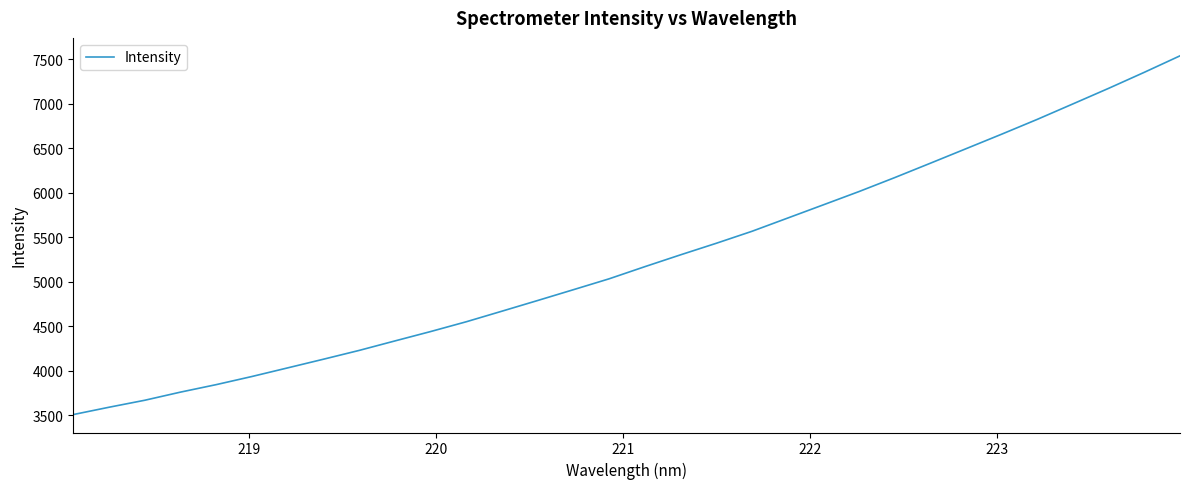

What is the smallest value displayed?

3504.9